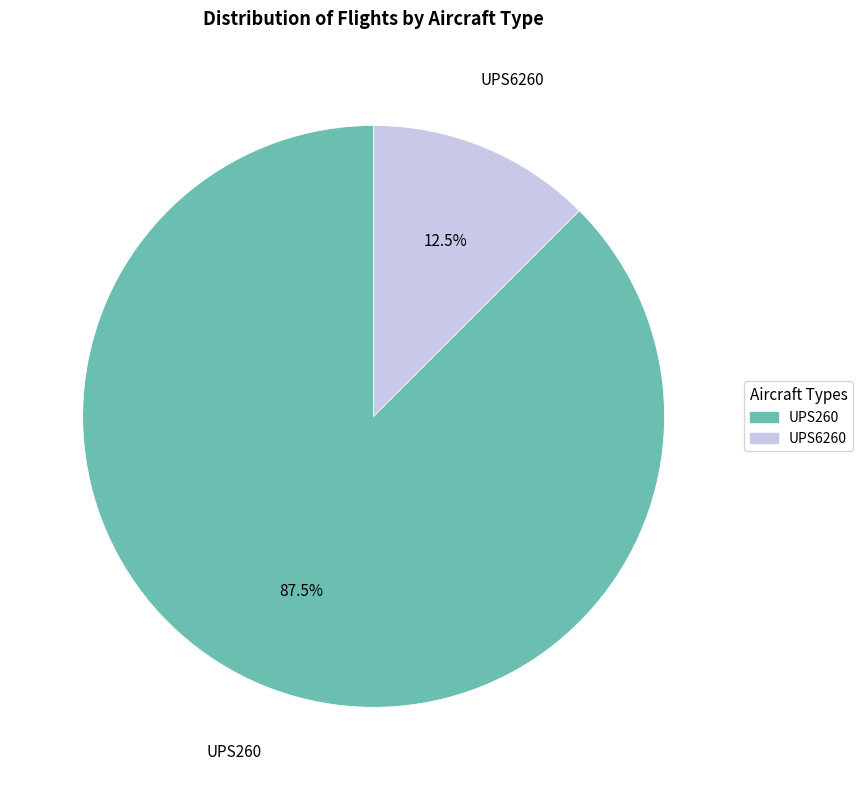

Count the number of slices in the pie.

2